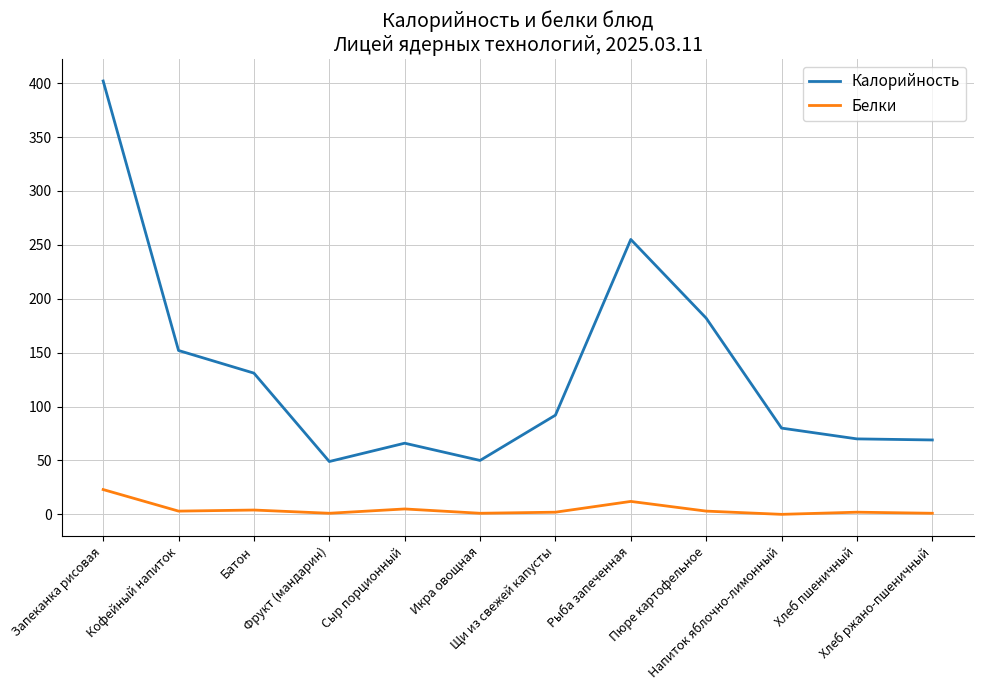

What is the sum of the Калорийность values at Рыба запеченная and Фрукт (мандарин)?

304